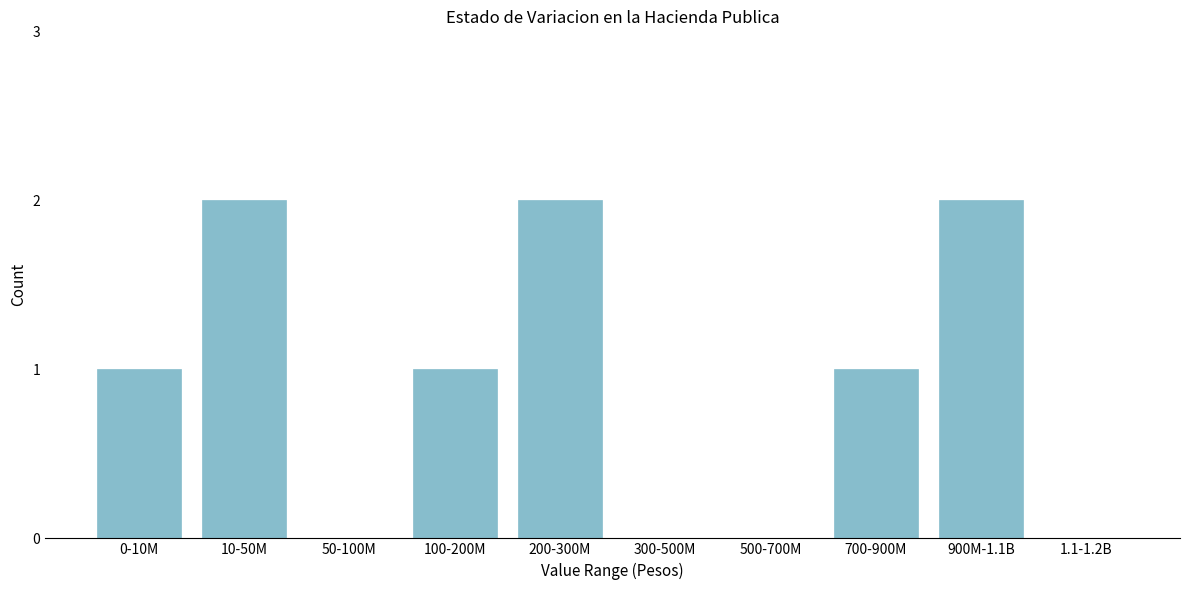

Reading left to right, transcribe all the data shown in this chart.

0-10M=1	10-50M=2	50-100M=0	100-200M=1	200-300M=2	300-500M=0	500-700M=0	700-900M=1	900M-1.1B=2	1.1-1.2B=0